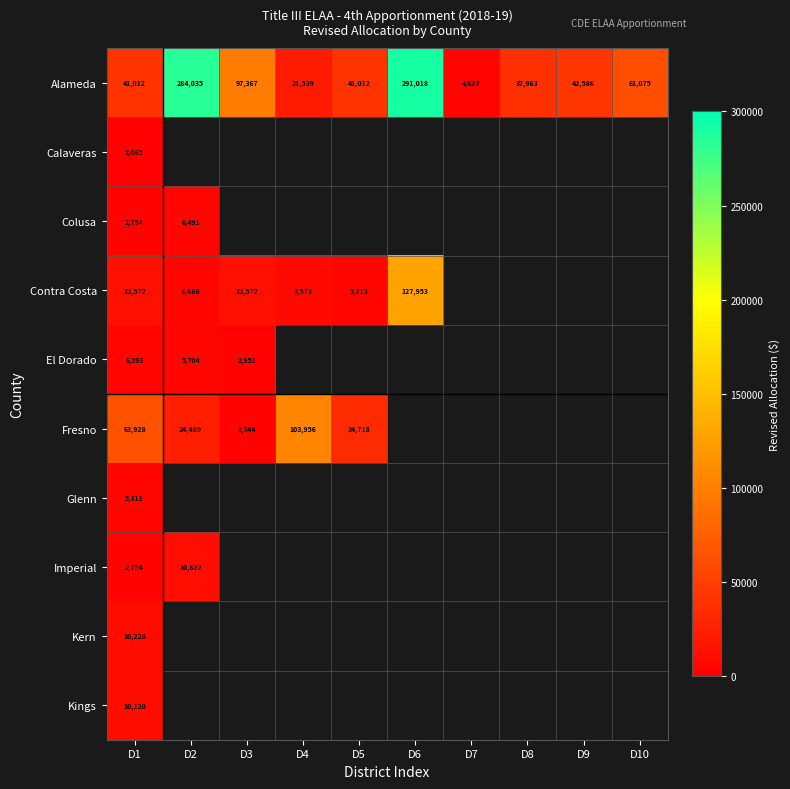

Is it true that Alameda equals 27055 at D5?

False